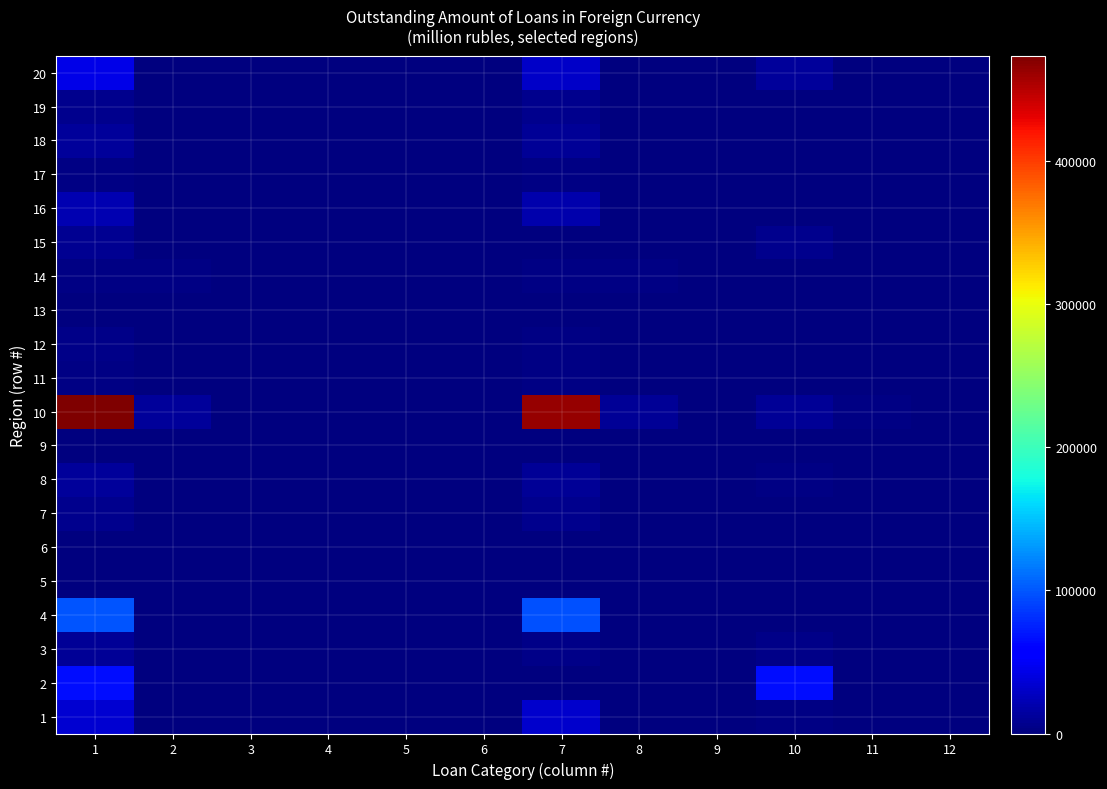

Between 3 and 2, which is larger?

2